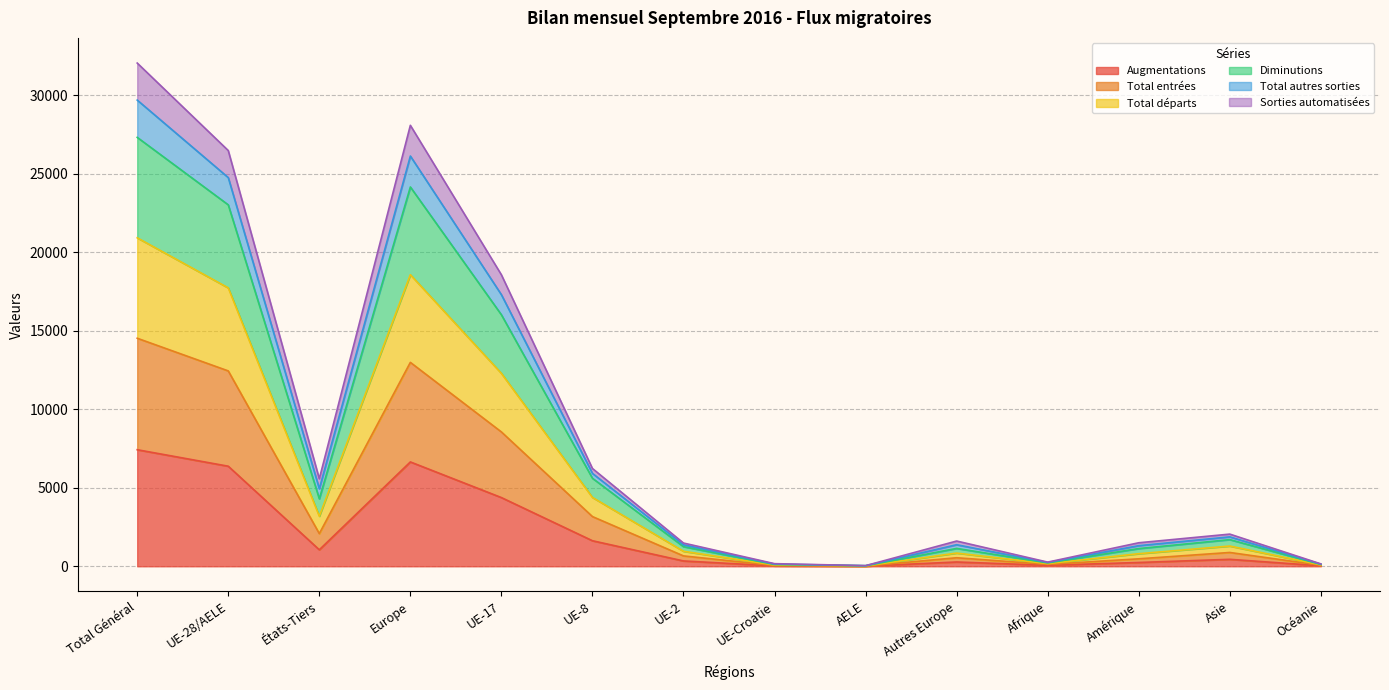

In Total départs, how many points are lower than both neighbors (excluding endpoints)?

3